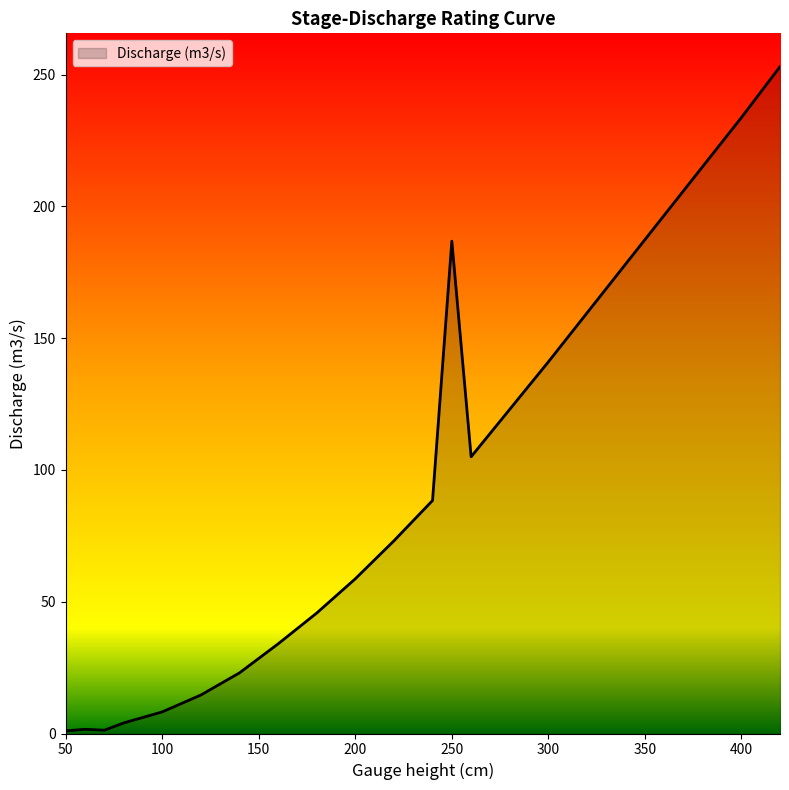

What is the greatest value displayed?

253.0